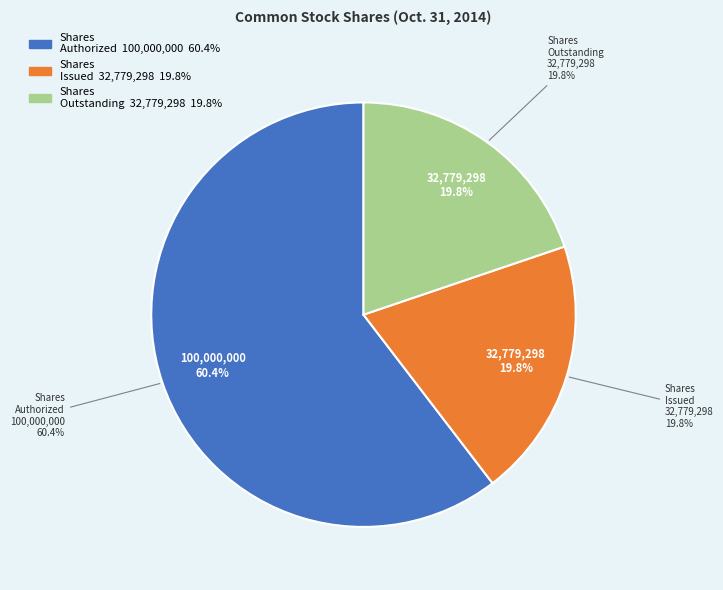

Does any single category account for the majority?

Yes